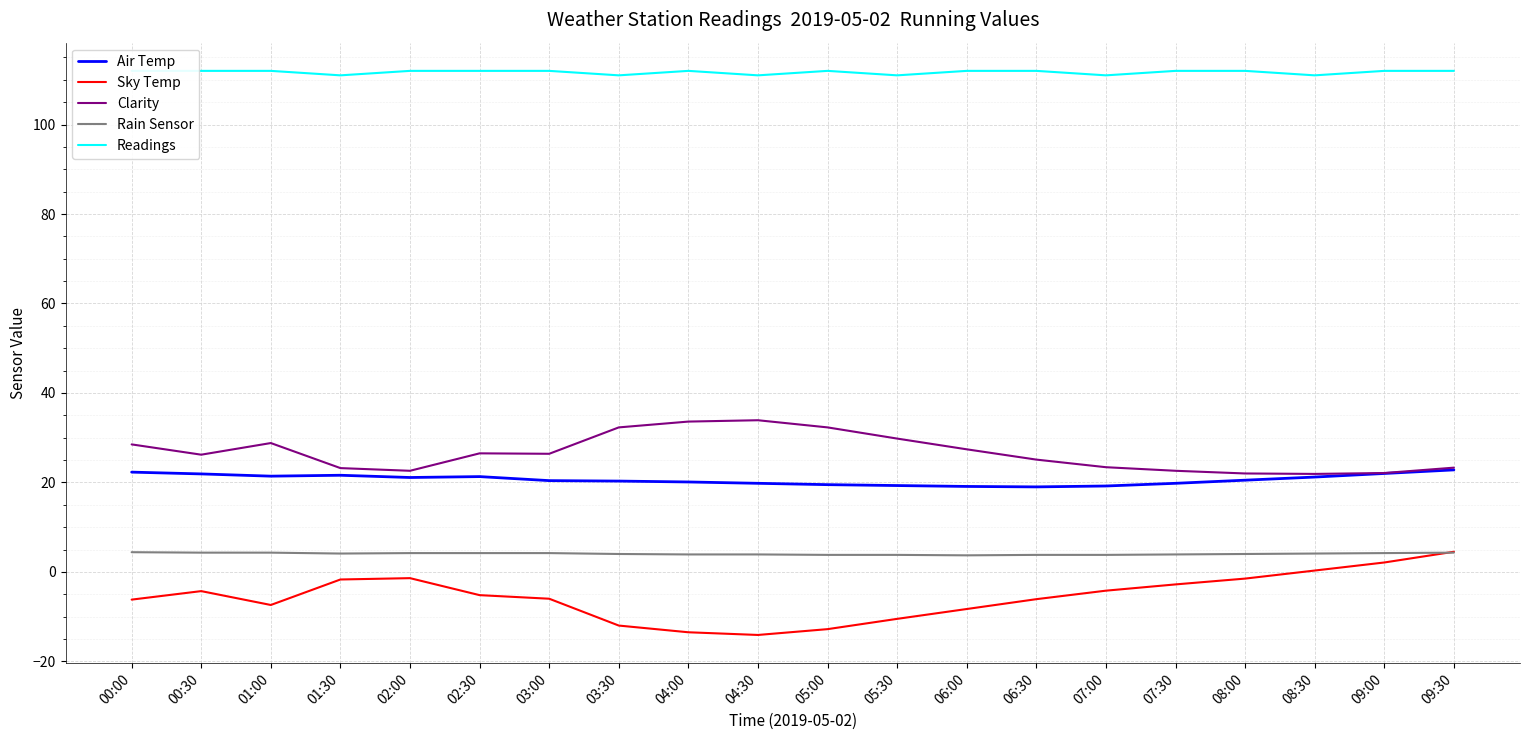

At which label does Sky Temp first exceed -5?

00:30